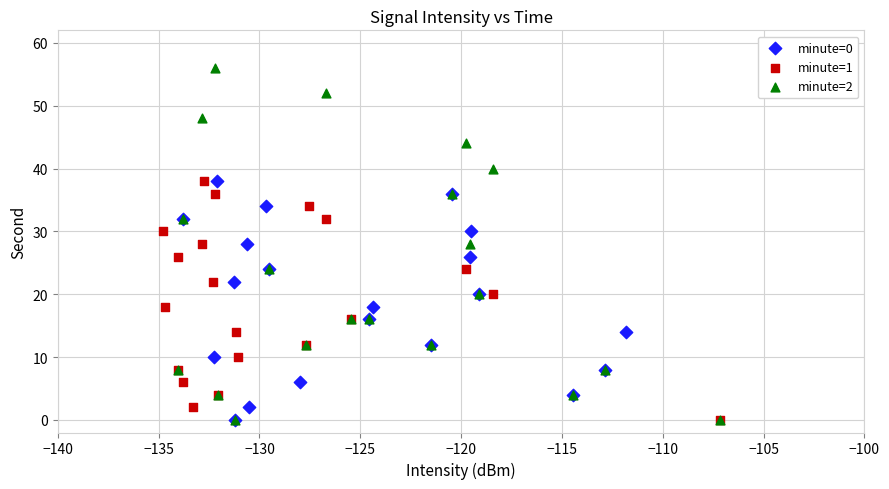

What are all the series names shown in the legend?

minute=0, minute=1, minute=2